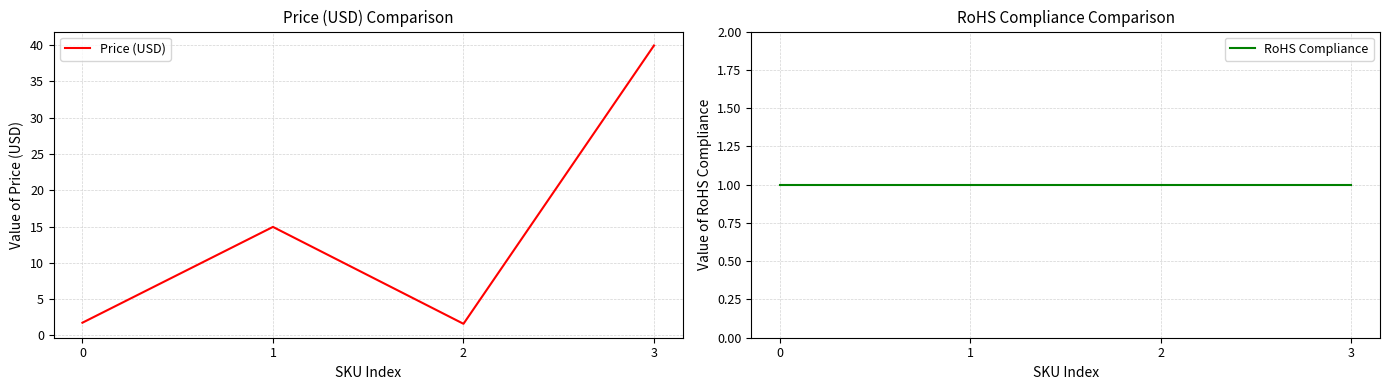

The RoHS Compliance series shows 0.5 at 0. True or false?

False